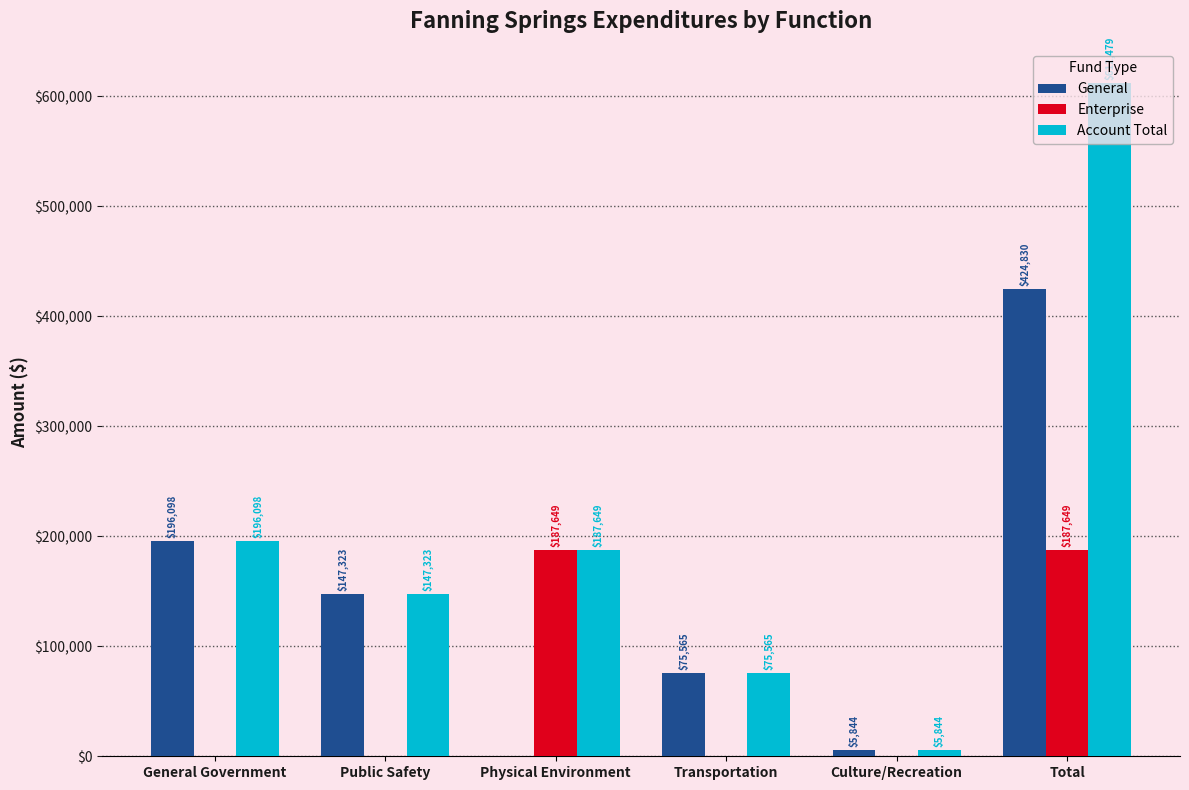

What is the spread (max minus min) of values at General Government?

196098